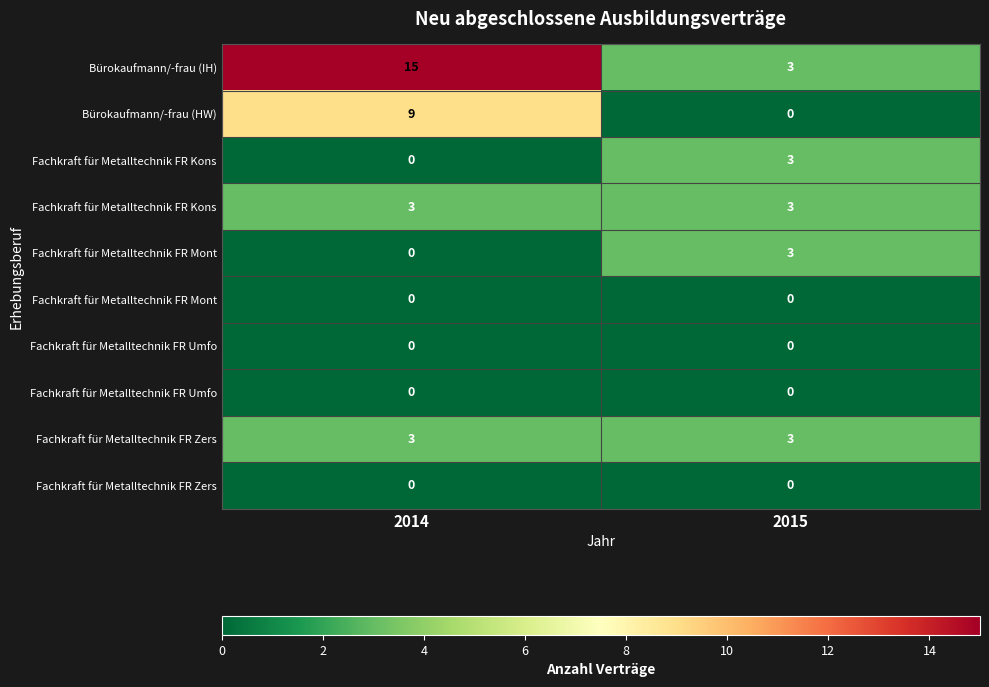

Between 2014 and 2015, which is larger?

2014